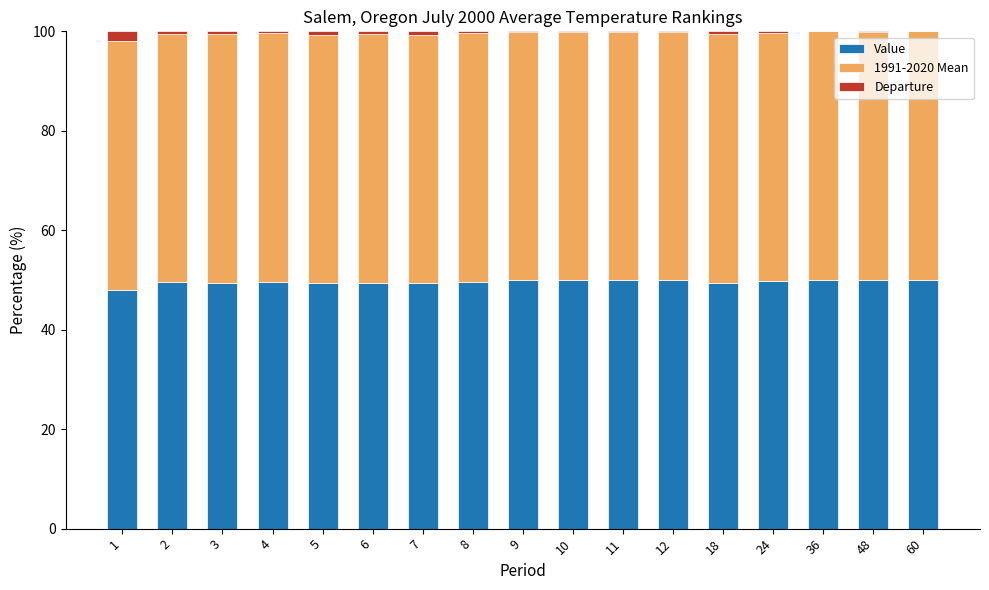

What is the maximum value for Value?

50.0